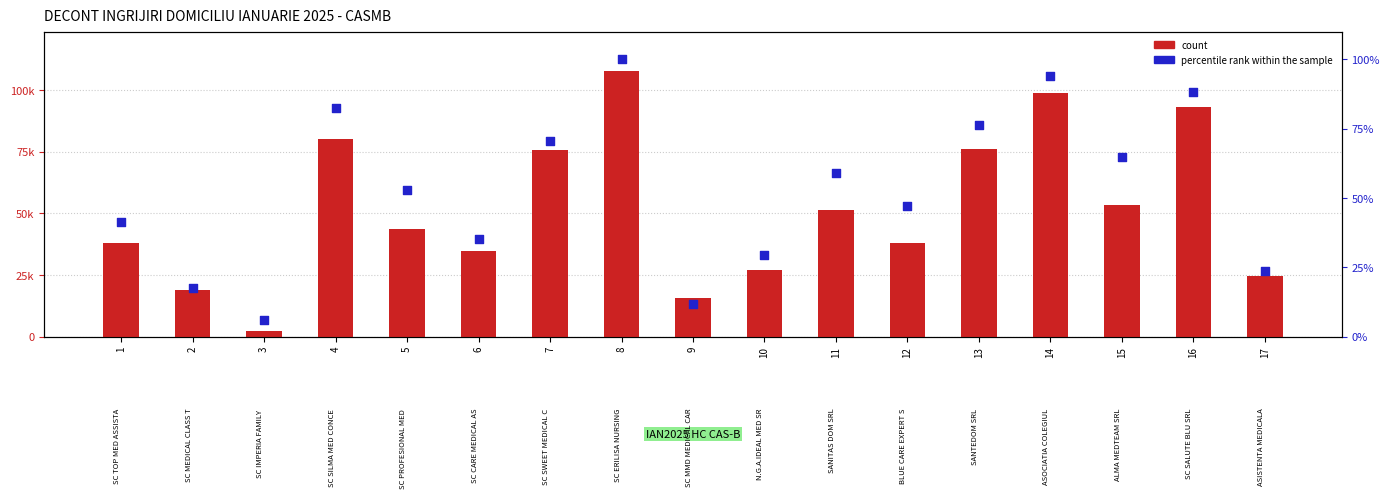

At how many categories does at least one series exceed 56190?

6